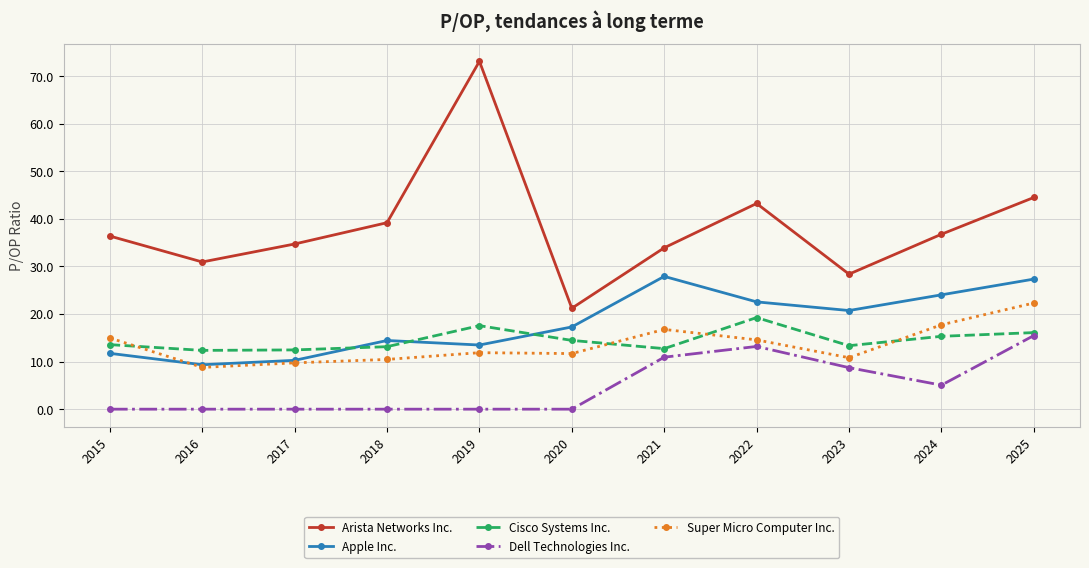

How many lines are shown in the chart?

5